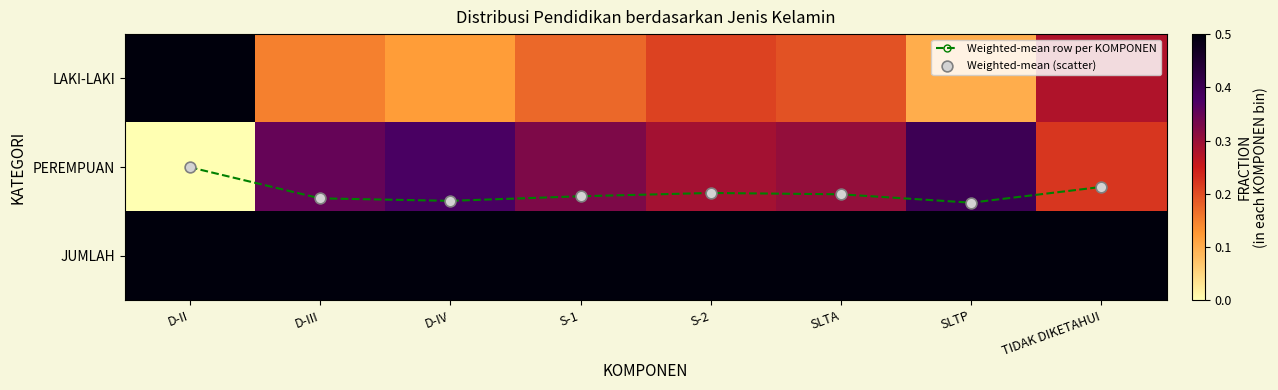

What is the average value of the Weighted-mean (scatter) series?

1.3